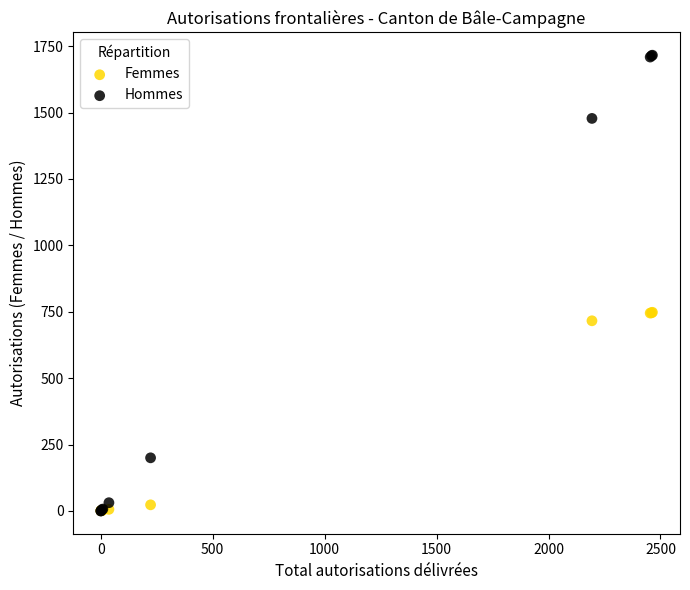

In the Femmes series, what Y value is closest to 374?

716